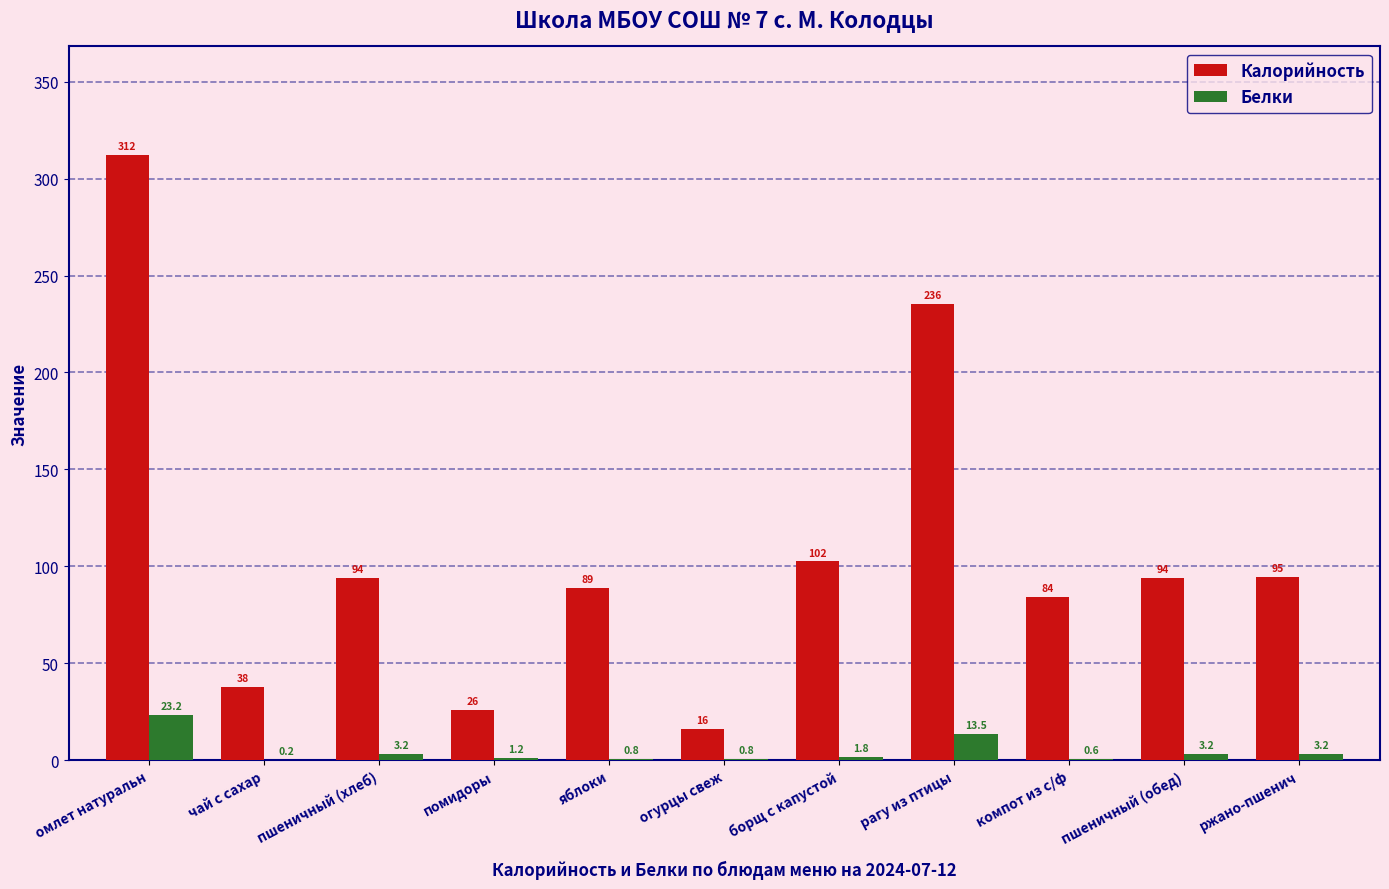

Between борщ с капустой and рагу из птицы, which series saw the biggest shift?

Калорийность